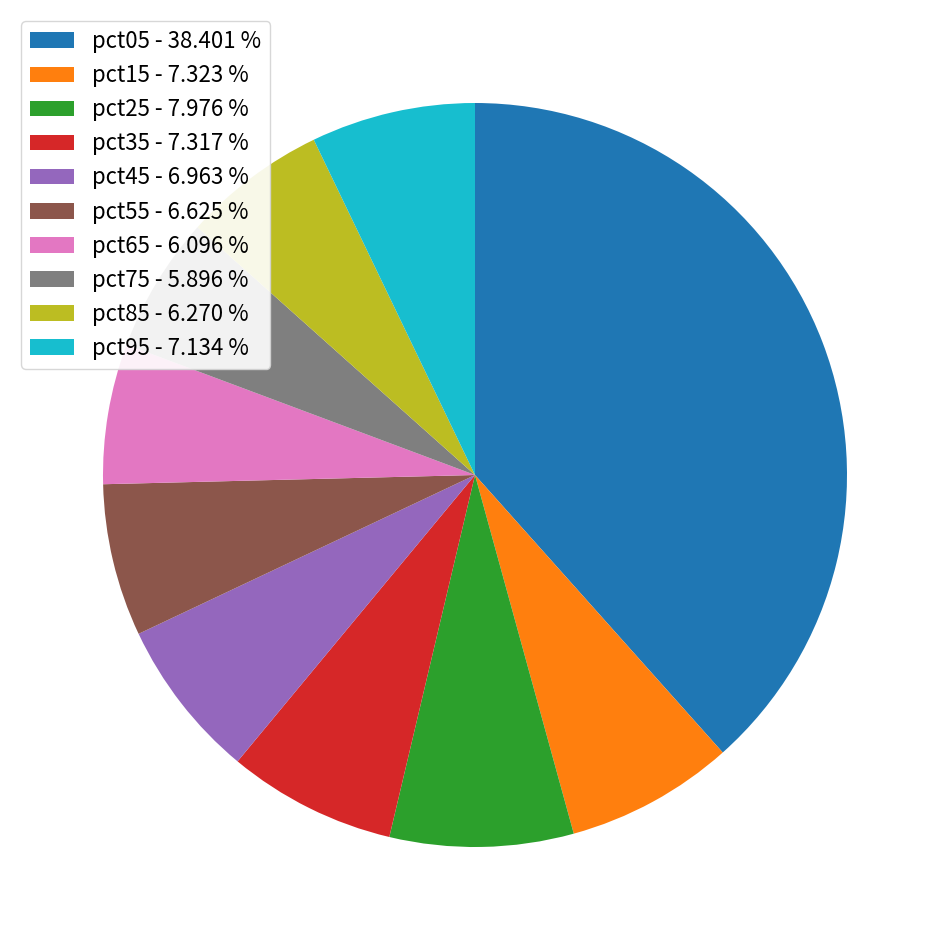

Which category has the biggest portion of the pie?

pct05